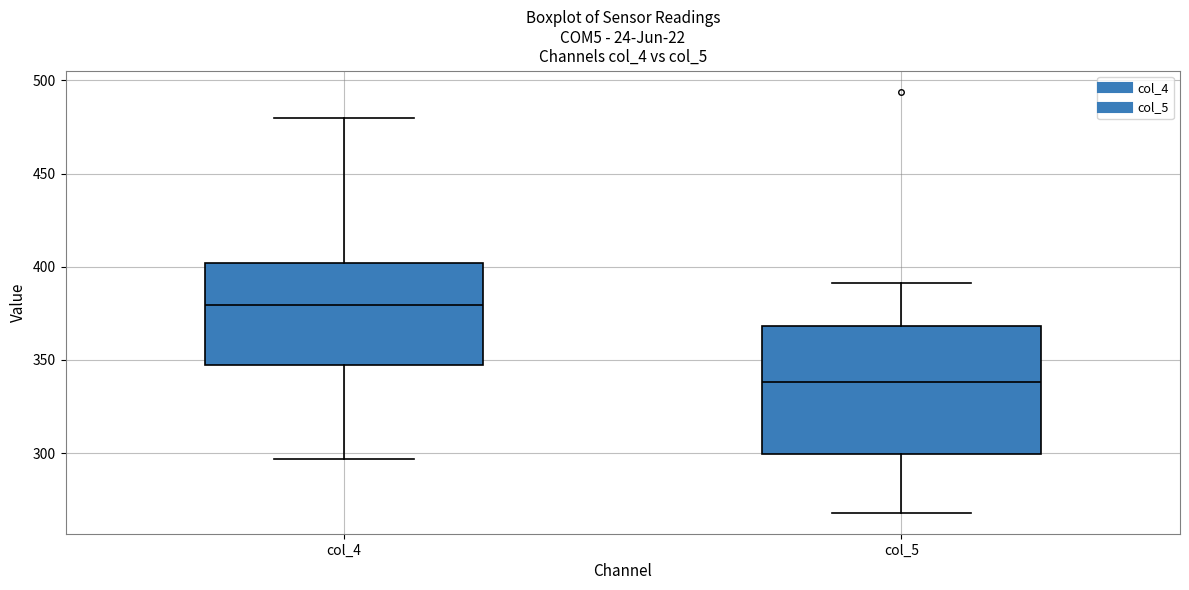

Where does the upper whisker of the box for col_4 end on the y-axis? The values are not printed on the chart, so give them approximately, as read against the axis.

480